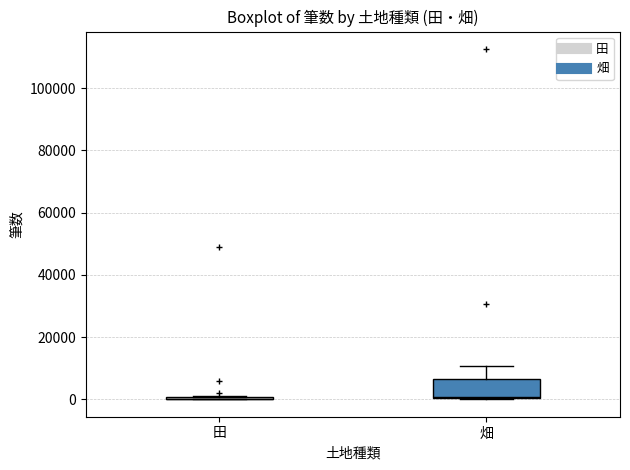

Where does the upper whisker of the box for 畑 end on the y-axis? The values are not printed on the chart, so give them approximately, as read against the axis.

10000